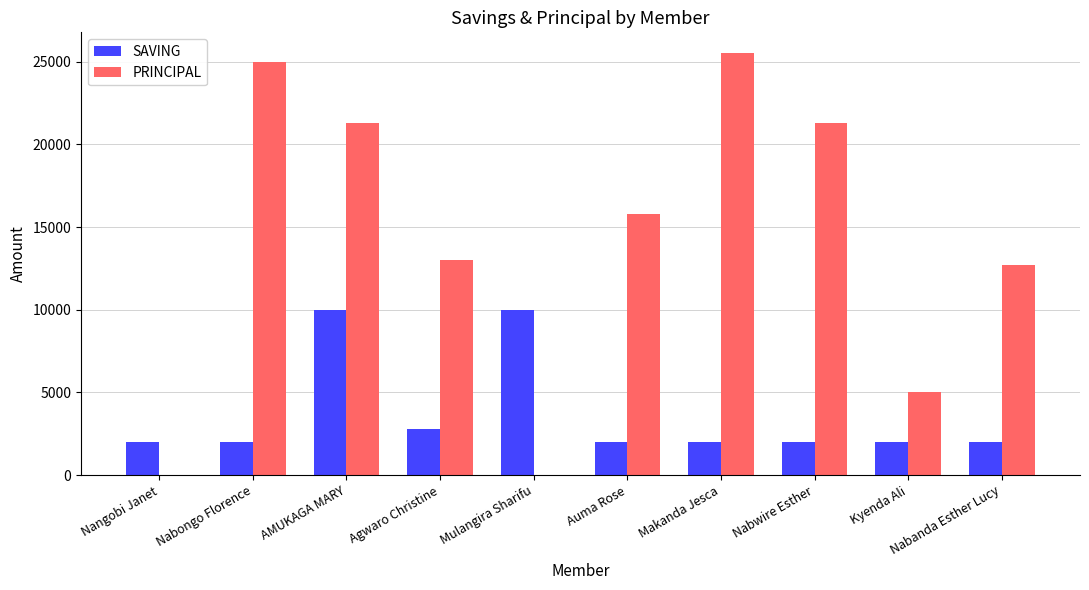

Reading left to right, what are all the values shown in this chart?

SAVING: Nangobi Janet=2000	Nabongo Florence=2000	AMUKAGA MARY=10000	Agwaro Christine=2800	Mulangira Sharifu=10000	Auma Rose=2000	Makanda Jesca=2000	Nabwire Esther=2000	Kyenda Ali=2000	Nabanda Esther Lucy=2000
PRINCIPAL: Nangobi Janet=0	Nabongo Florence=25000	AMUKAGA MARY=21300	Agwaro Christine=13000	Mulangira Sharifu=0	Auma Rose=15800	Makanda Jesca=25500	Nabwire Esther=21300	Kyenda Ali=5000	Nabanda Esther Lucy=12700